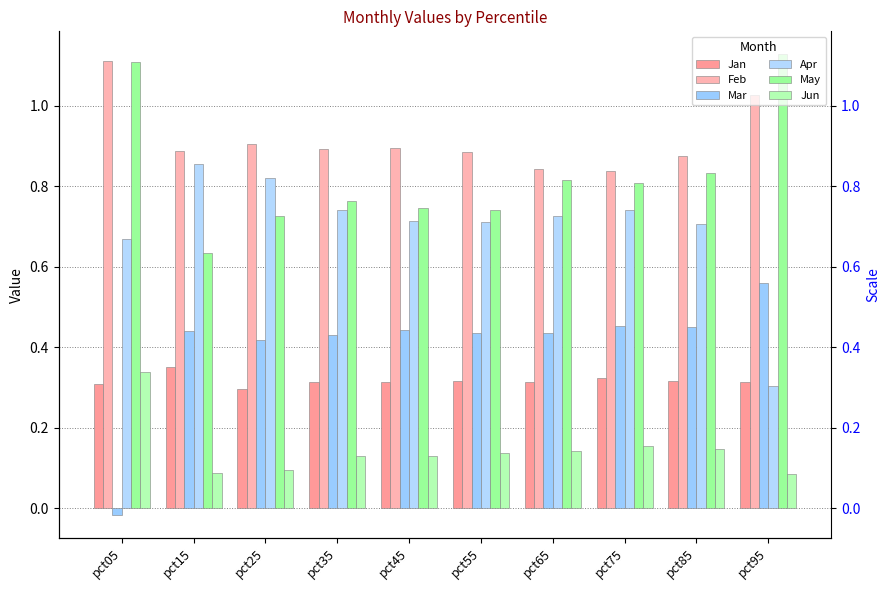

Reading left to right, what are all the values shown in this chart?

Jan: pct05=0.3	pct15=0.4	pct25=0.3	pct35=0.3	pct45=0.3	pct55=0.3	pct65=0.3	pct75=0.3	pct85=0.3	pct95=0.3
Feb: pct05=1.1	pct15=0.9	pct25=0.9	pct35=0.9	pct45=0.9	pct55=0.9	pct65=0.8	pct75=0.8	pct85=0.9	pct95=1.0
Mar: pct05=-0.0	pct15=0.4	pct25=0.4	pct35=0.4	pct45=0.4	pct55=0.4	pct65=0.4	pct75=0.5	pct85=0.4	pct95=0.6
Apr: pct05=0.7	pct15=0.9	pct25=0.8	pct35=0.7	pct45=0.7	pct55=0.7	pct65=0.7	pct75=0.7	pct85=0.7	pct95=0.3
May: pct05=1.1	pct15=0.6	pct25=0.7	pct35=0.8	pct45=0.7	pct55=0.7	pct65=0.8	pct75=0.8	pct85=0.8	pct95=1.1
Jun: pct05=0.3	pct15=0.1	pct25=0.1	pct35=0.1	pct45=0.1	pct55=0.1	pct65=0.1	pct75=0.2	pct85=0.1	pct95=0.1